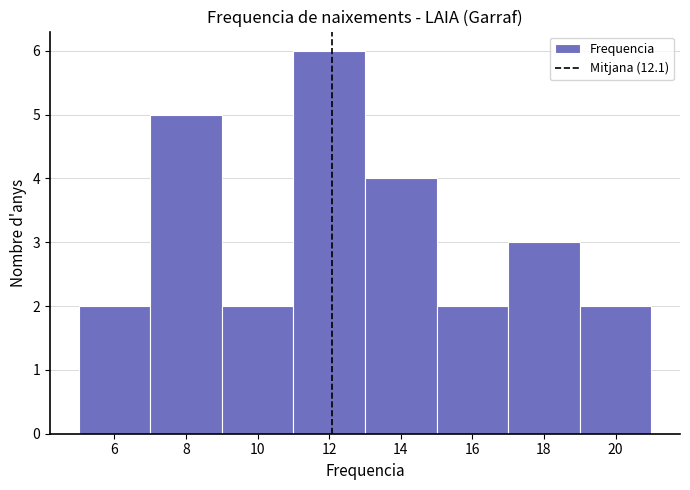

Over which range of the x-axis is the bar tallest?

11 to 13